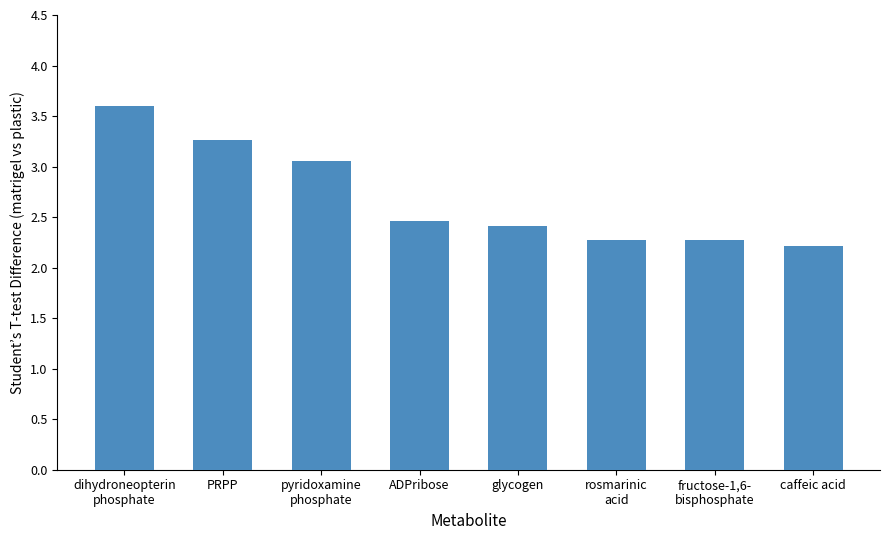

The value at fructose-1,6-
bisphosphate is 0.7. True or false?

False